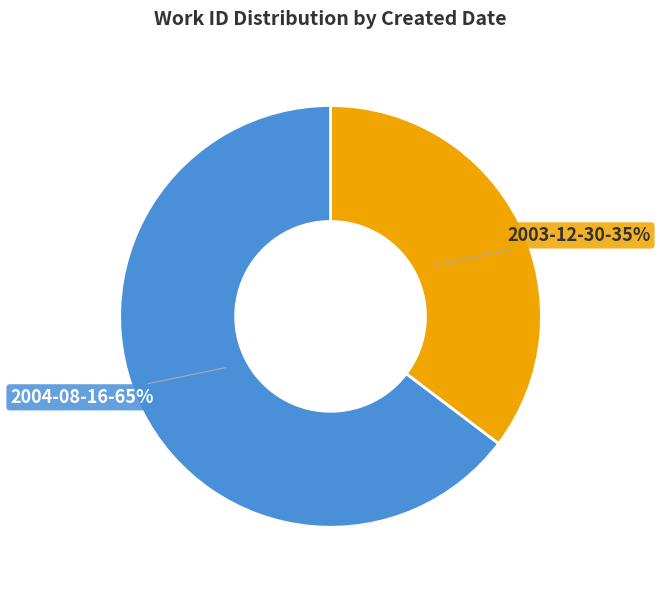

To the nearest percent, what is the average slice percentage?

50%